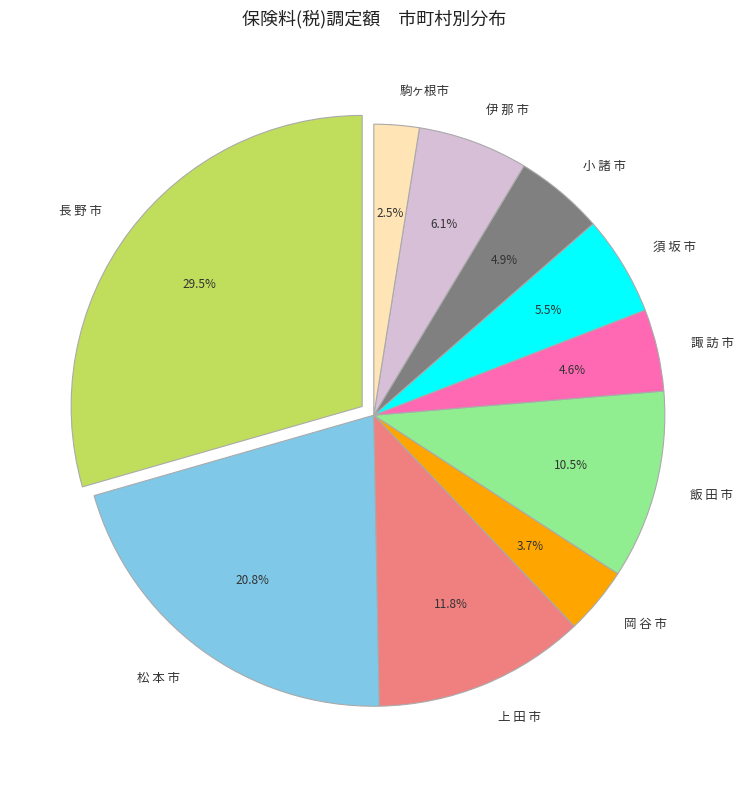

How much of the chart is everything except 駒ヶ根市?

97.5%